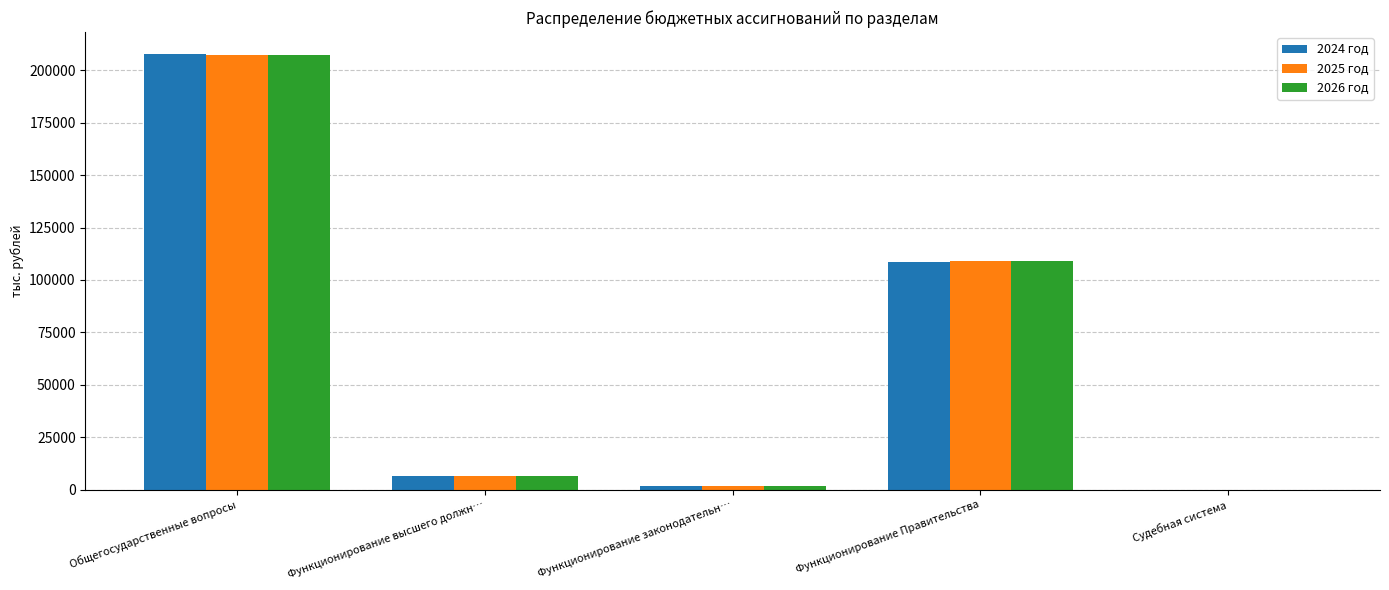

Which series has the widest spread of values?

2024 год